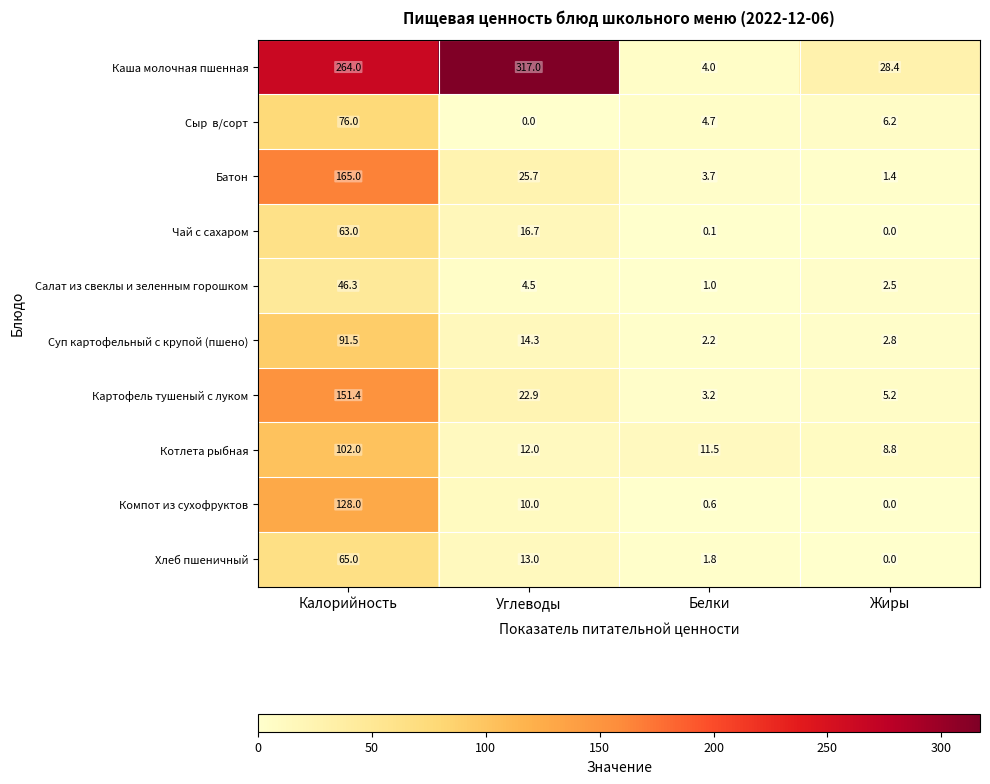

What is the spread (max minus min) of values at Углеводы?

317.0